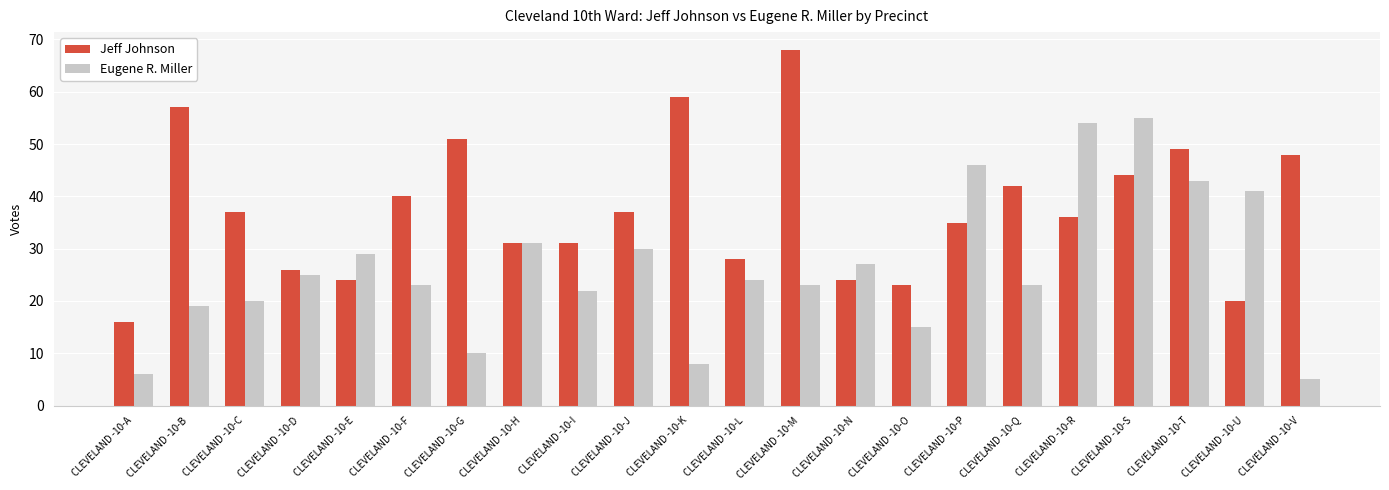

Reading left to right, what are all the values shown in this chart?

Jeff Johnson: 16	57	37	26	24	40	51	31	31	37	59	28	68	24	23	35	42	36	44	49	20	48
Eugene R. Miller: 6	19	20	25	29	23	10	31	22	30	8	24	23	27	15	46	23	54	55	43	41	5